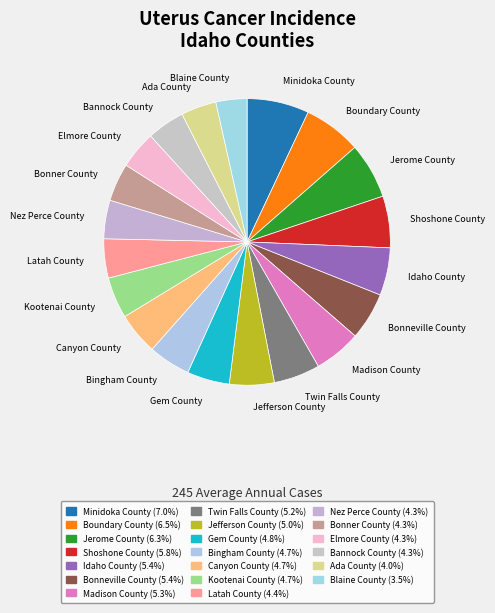

Count the number of slices in the pie.

20